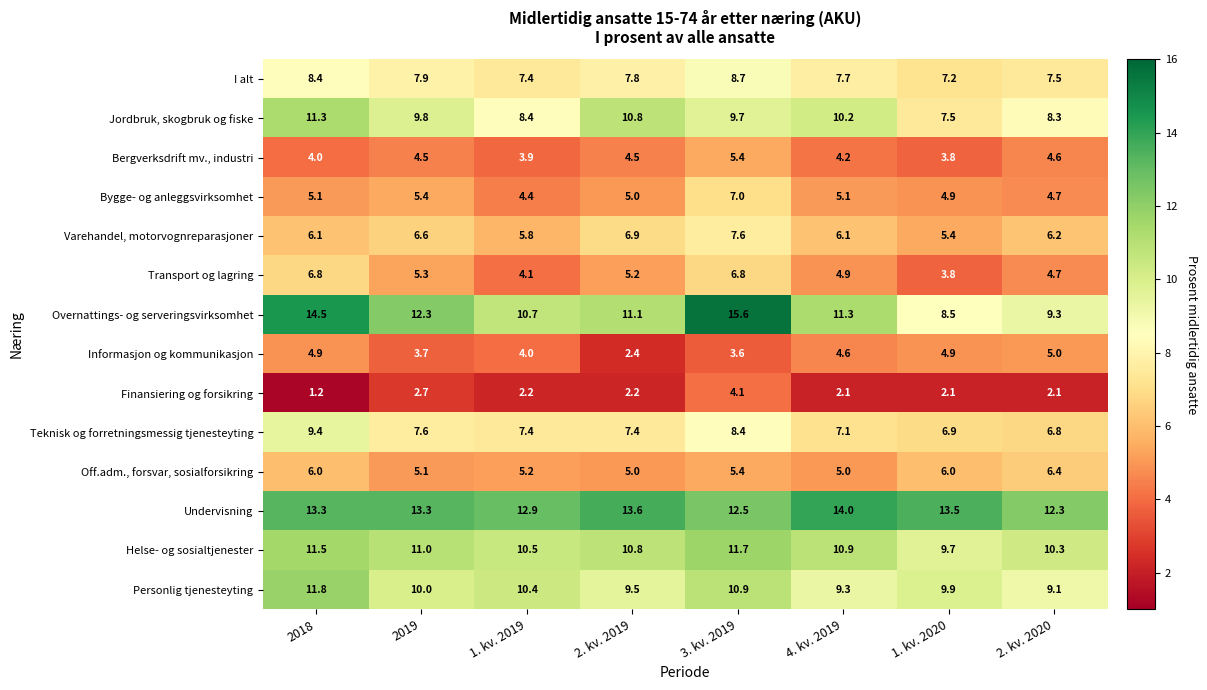

What is the minimum value shown in the chart?

1.2